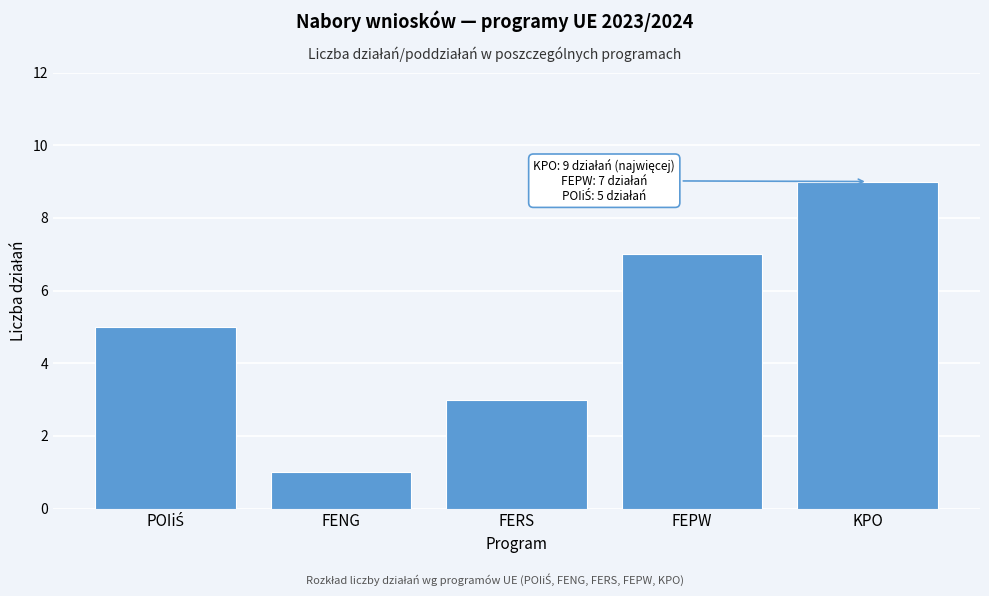

Reading left to right, transcribe all the data shown in this chart.

5	1	3	7	9